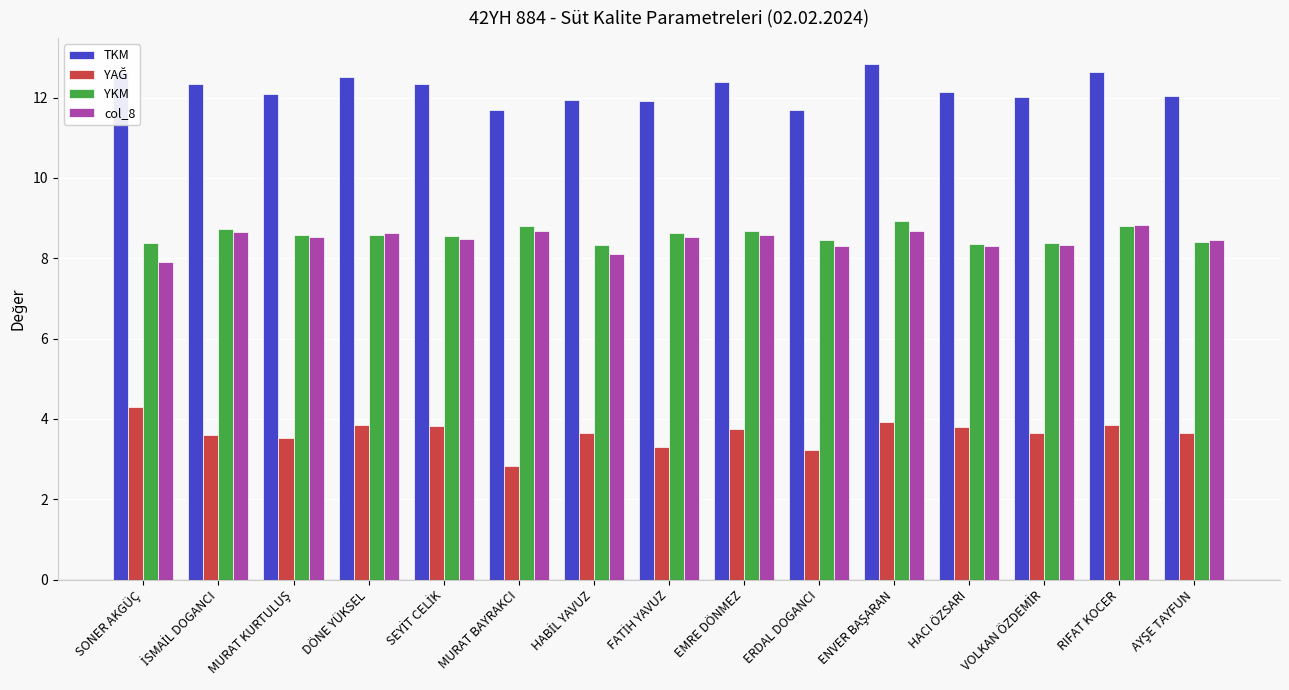

What is the difference between the maximum and second lowest values in the col_8 series?

0.7